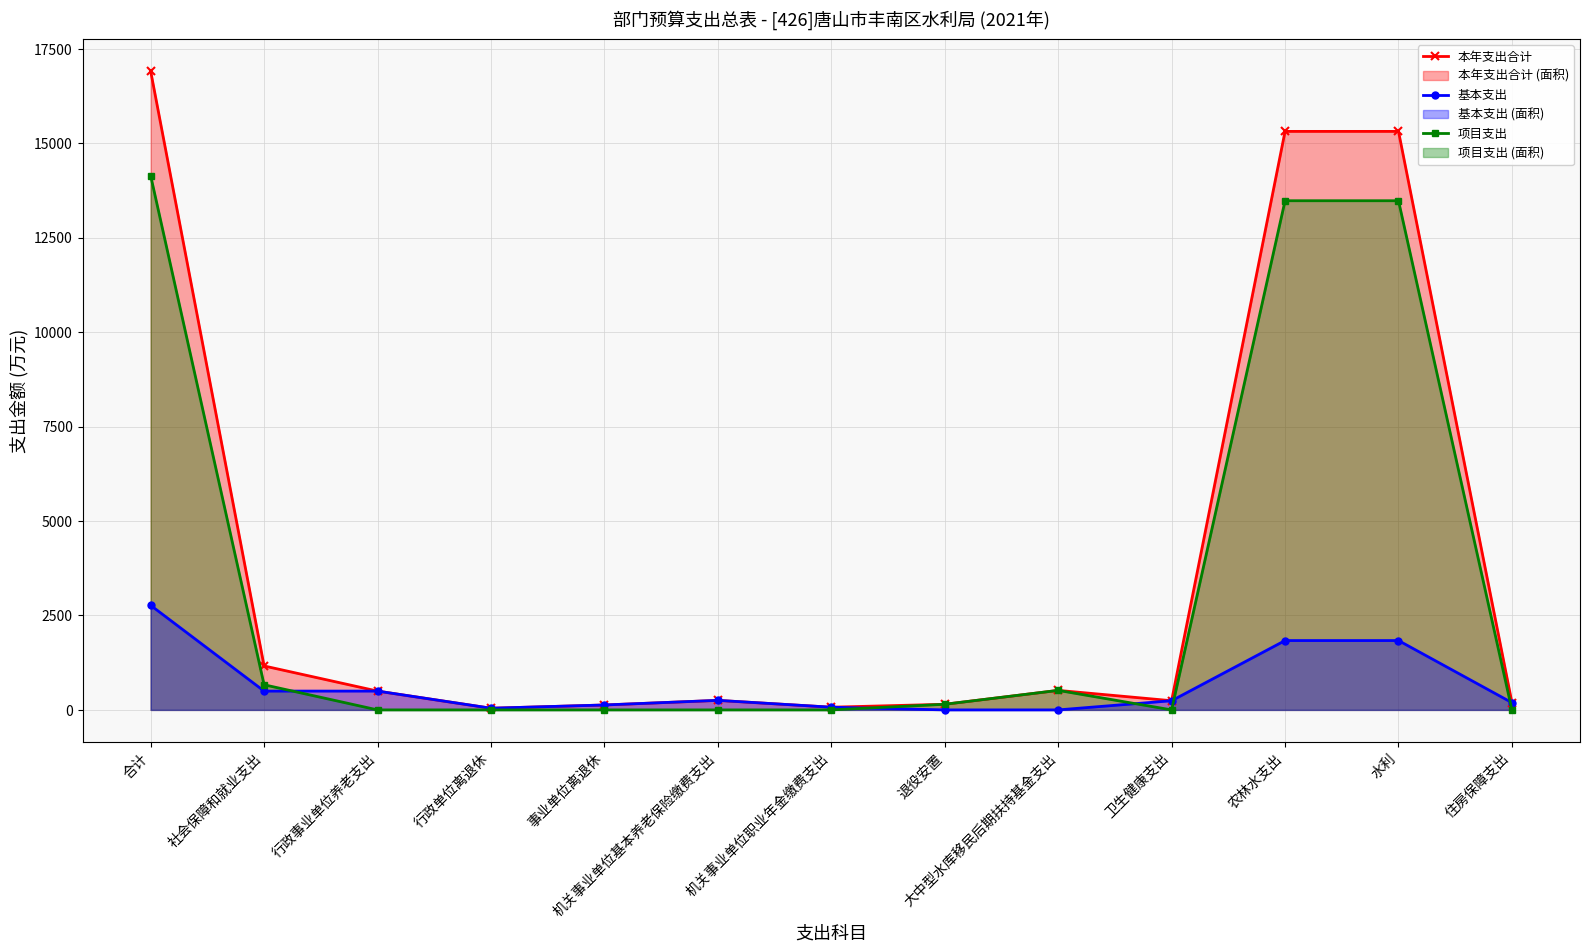

What is the label of the 2nd point from the left?

社会保障和就业支出